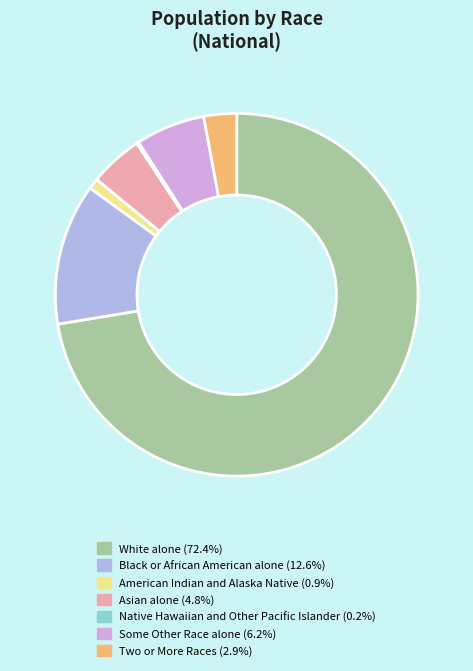

Which slice is the largest?

White alone